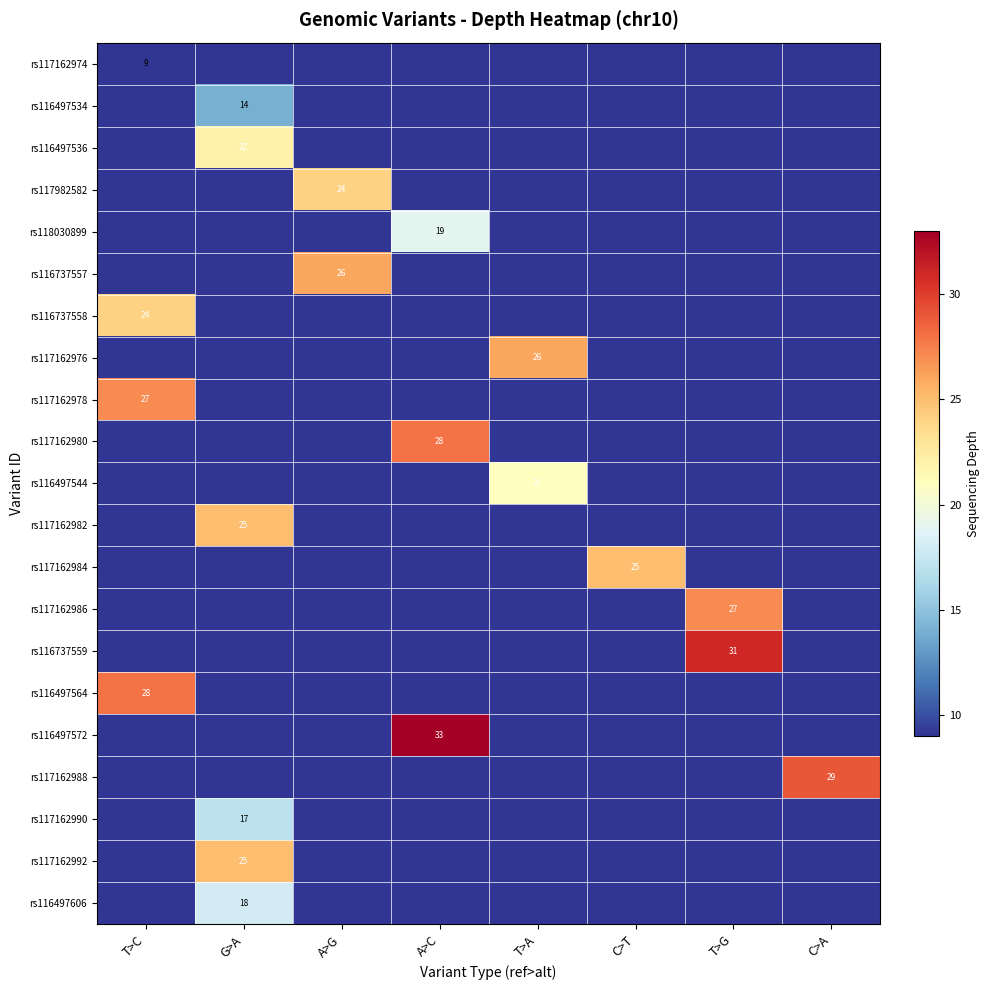

At which category does the chart reach its peak across all series?

A>C